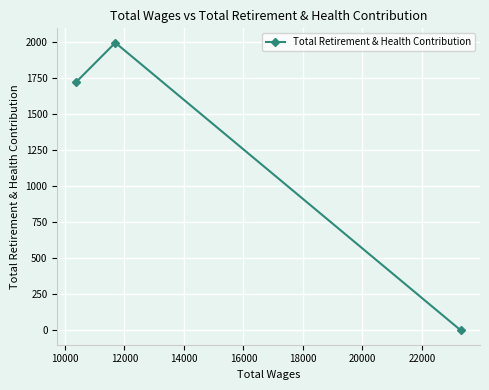

What is the sum of all values?

3725